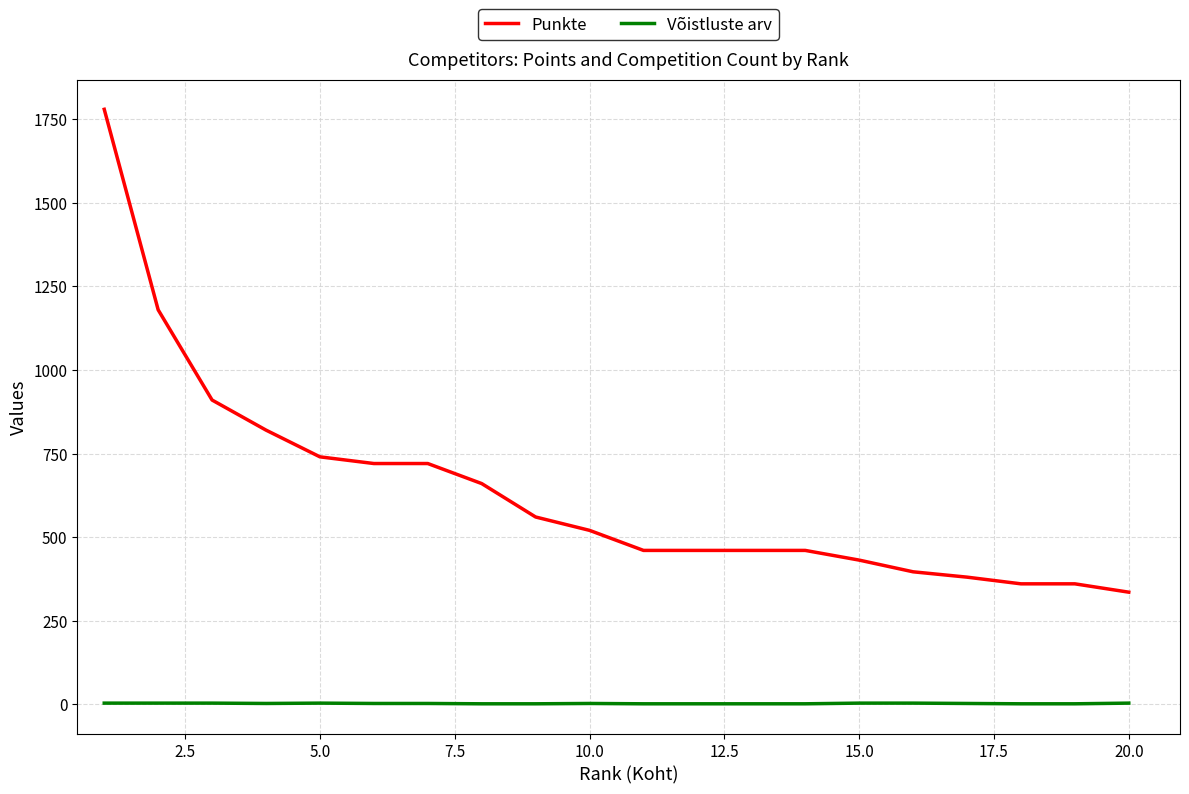

Which series has the largest total across all categories?

Punkte